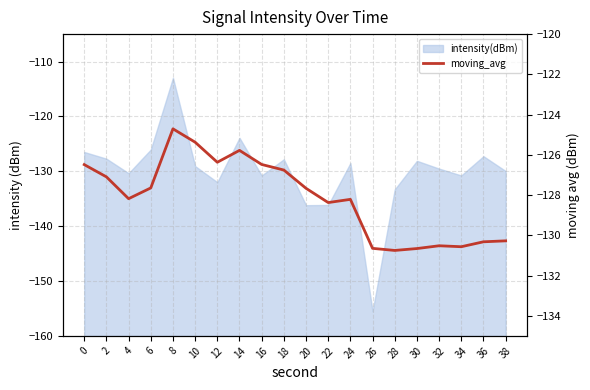

At which category does the data reach its first local peak?

8